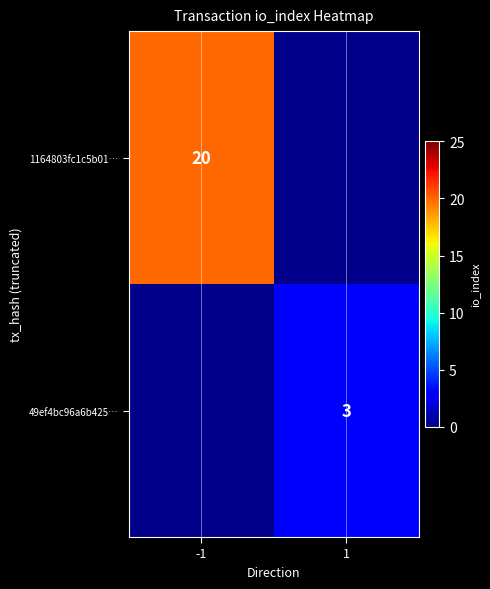

True or false: 1164803fc1c5b01… has a value of 20 at -1.

True